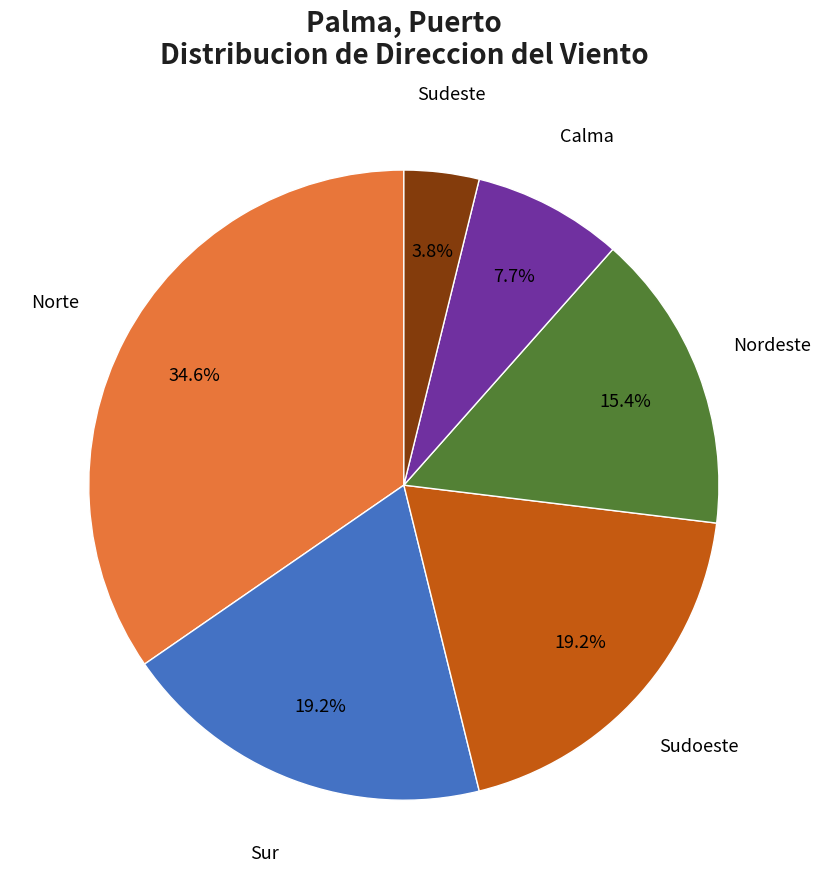

Does Norte account for over 50% of the chart?

No